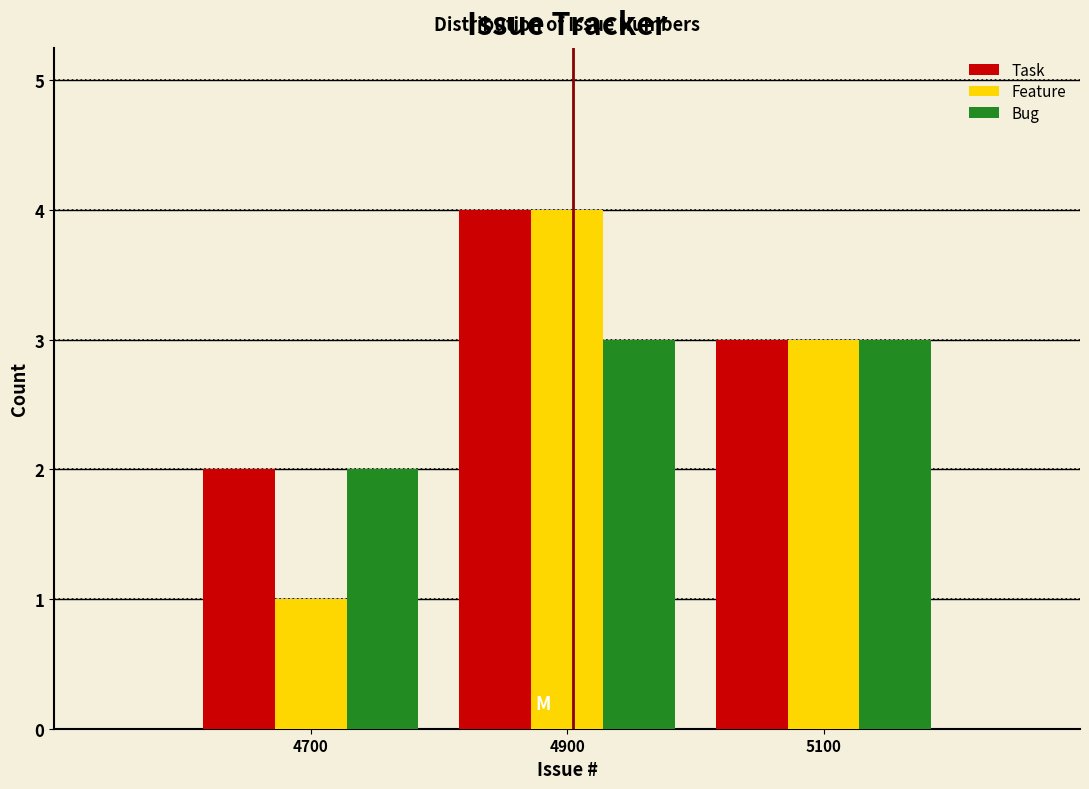

Reading left to right, extract all data points from this chart.

Task: 4700=2	4900=4	5100=3
Feature: 4700=1	4900=4	5100=3
Bug: 4700=2	4900=3	5100=3